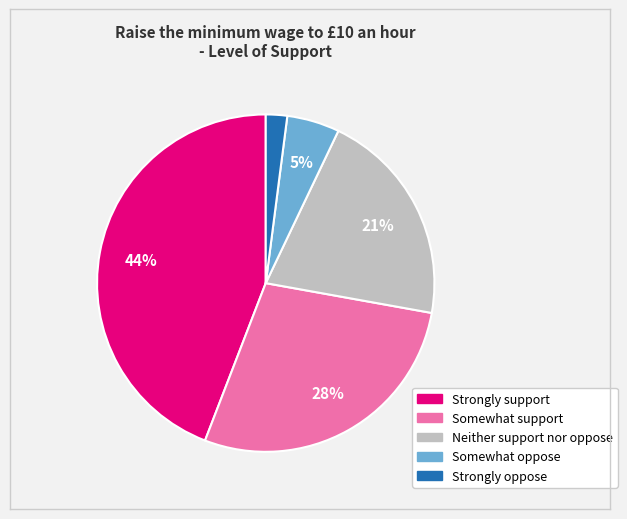

Rank the categories by value from lowest to highest.

Strongly oppose, Somewhat oppose, Neither support nor oppose, Somewhat support, Strongly support